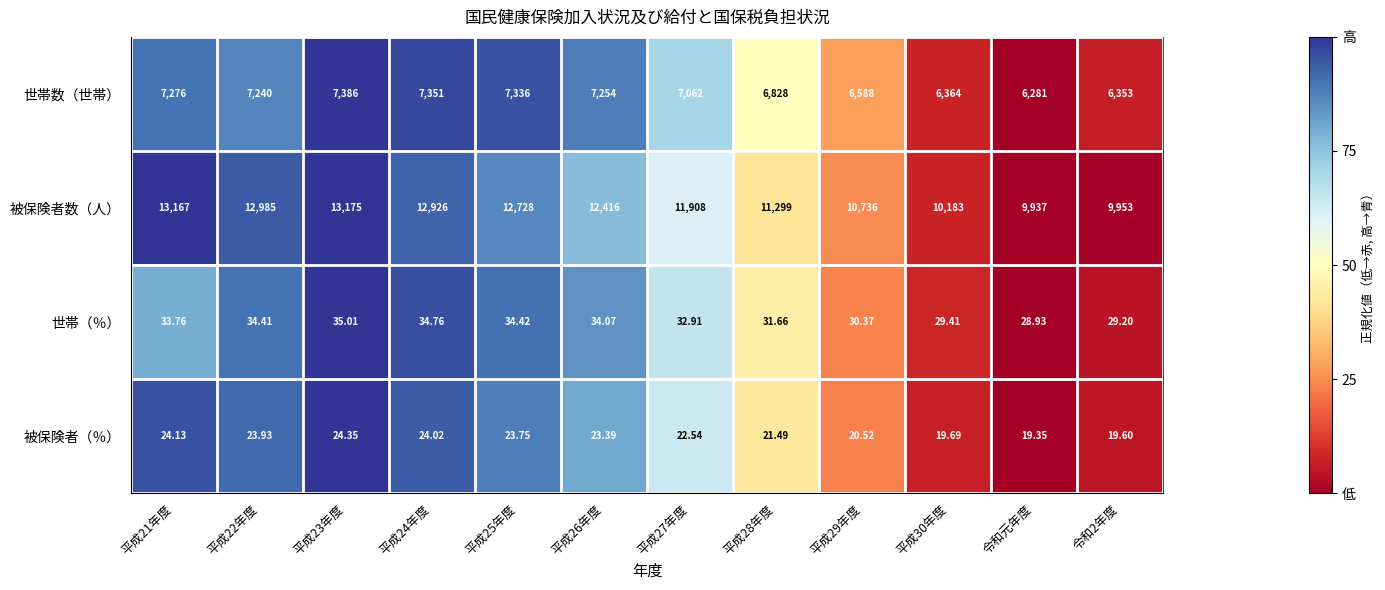

Which series has the largest total across all categories?

被保険者数（人）